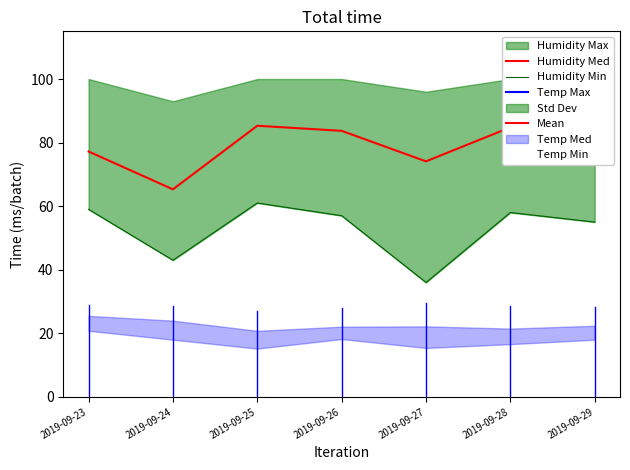

List the series in order of their overall mean, lowest first.

Humidity Min, Humidity Med